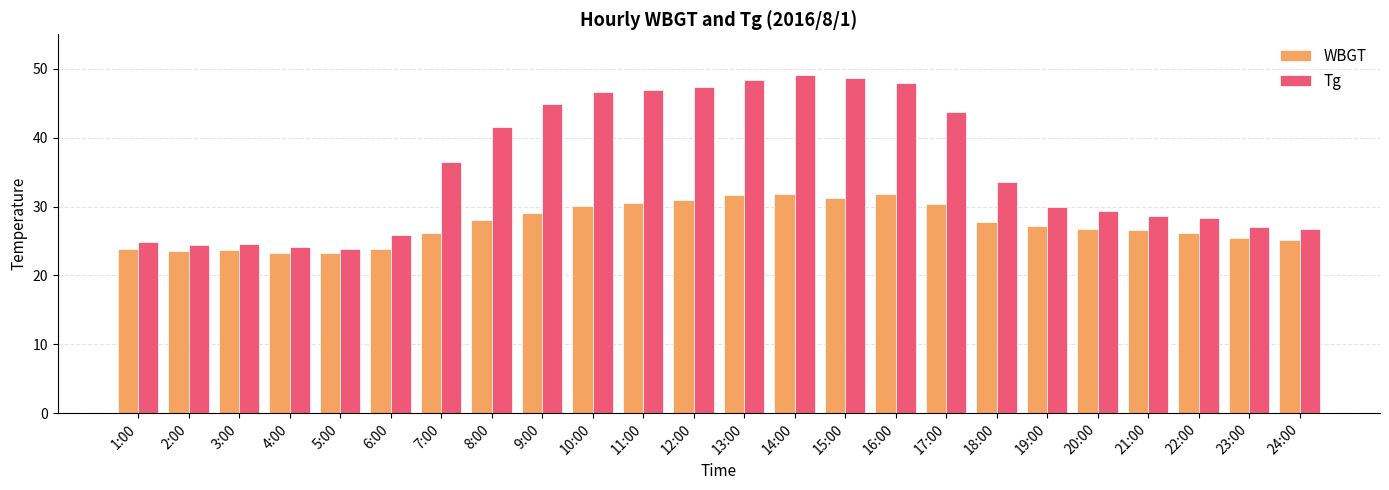

True or false: WBGT has a value of 30.9 at 12:00.

True